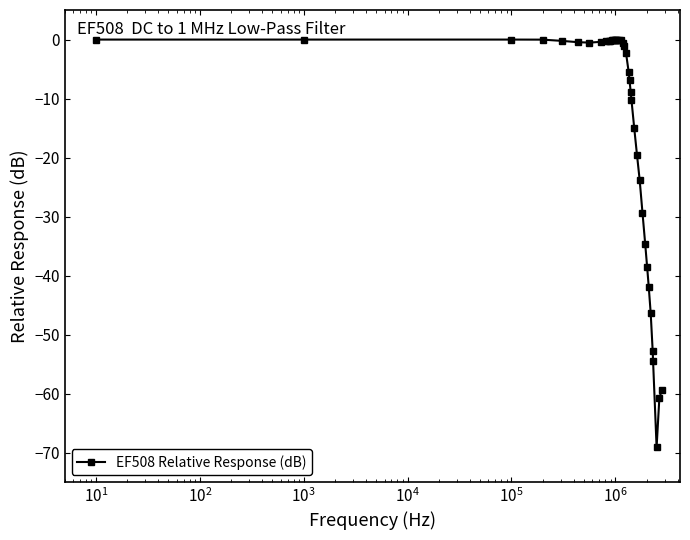

What is the sum of all values?

-584.3